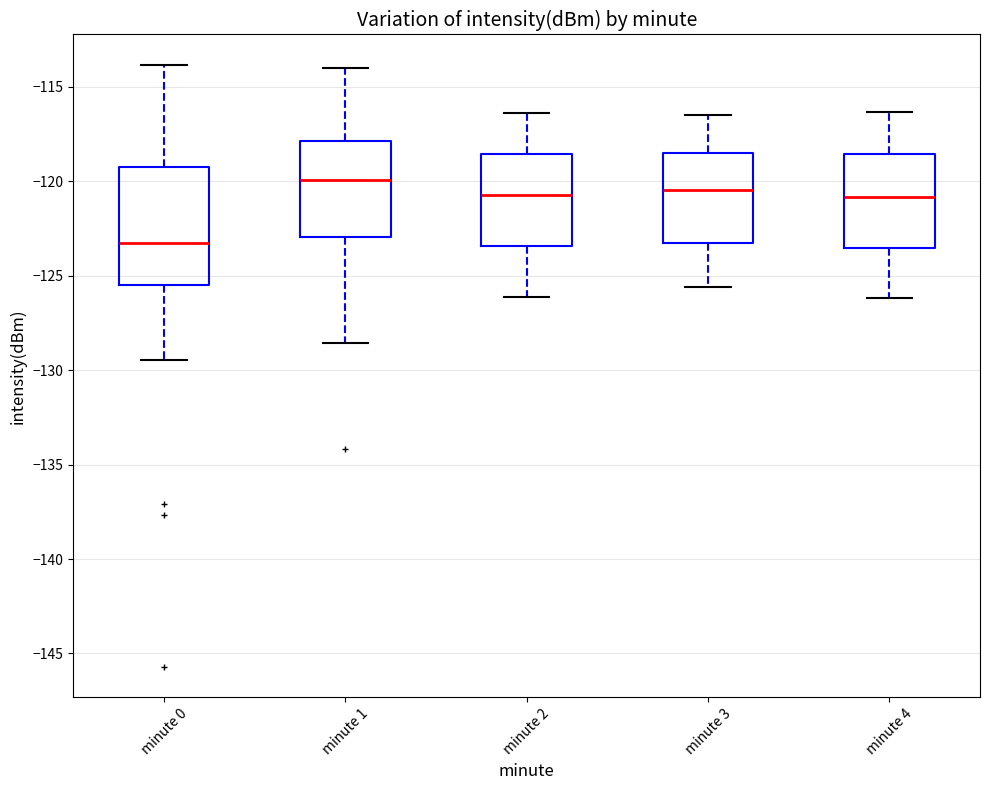

Reading left to right, read every box against the y-axis: the position of its median line, the range the box covers, and the ends of its whiskers. The values are not printed on the chart, so give them approximately, as read against the axis.

minute 0: median -123.0, box -125.5 to -119.5, whiskers -129.5 to -114.0
minute 1: median -120.0, box -123.0 to -118.0, whiskers -128.5 to -114.0
minute 2: median -120.5, box -123.5 to -118.5, whiskers -126.0 to -116.5
minute 3: median -120.5, box -123.0 to -118.5, whiskers -125.5 to -116.5
minute 4: median -121.0, box -123.5 to -118.5, whiskers -126.0 to -116.5